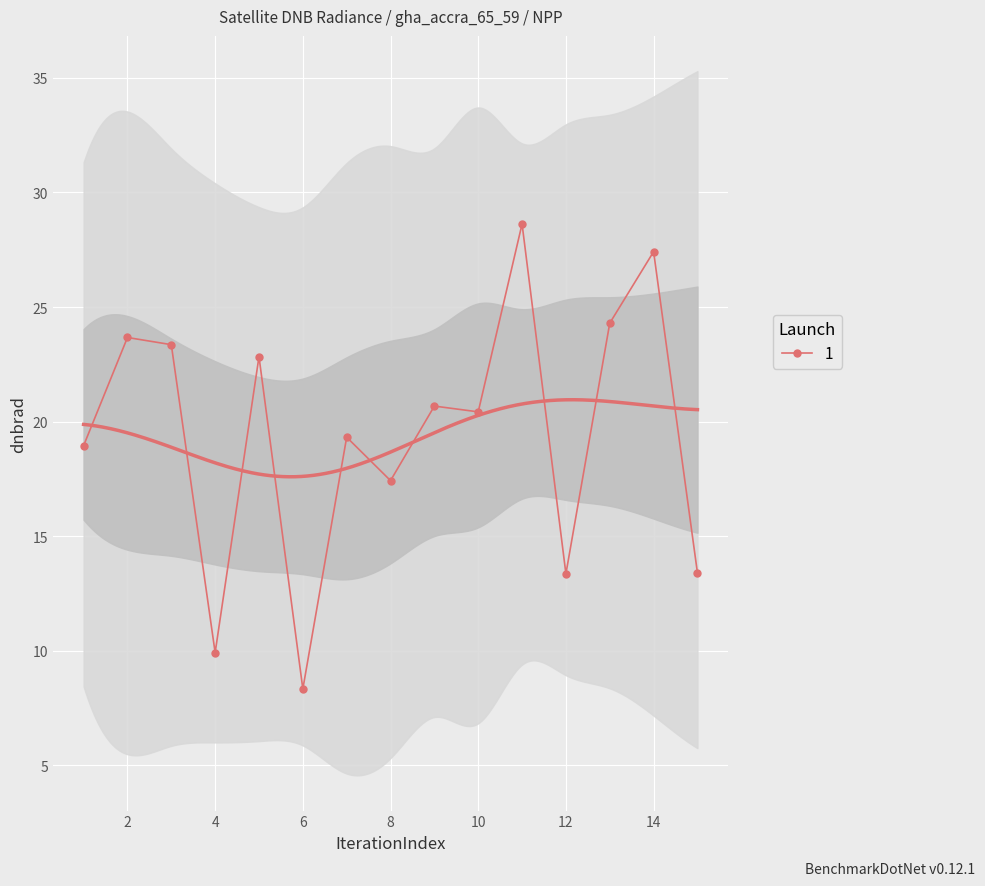

What is the sum of the values at 13 and 3?

47.7